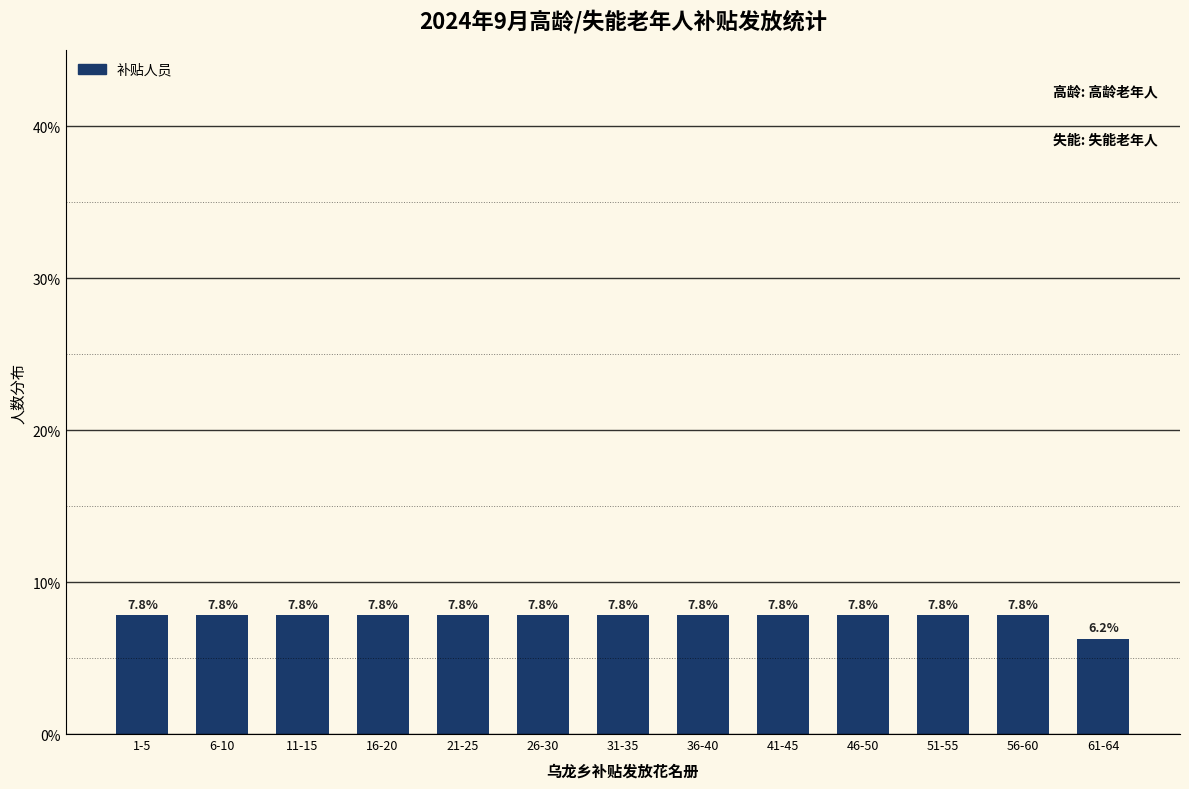

How many values are between 7 and 8?

12